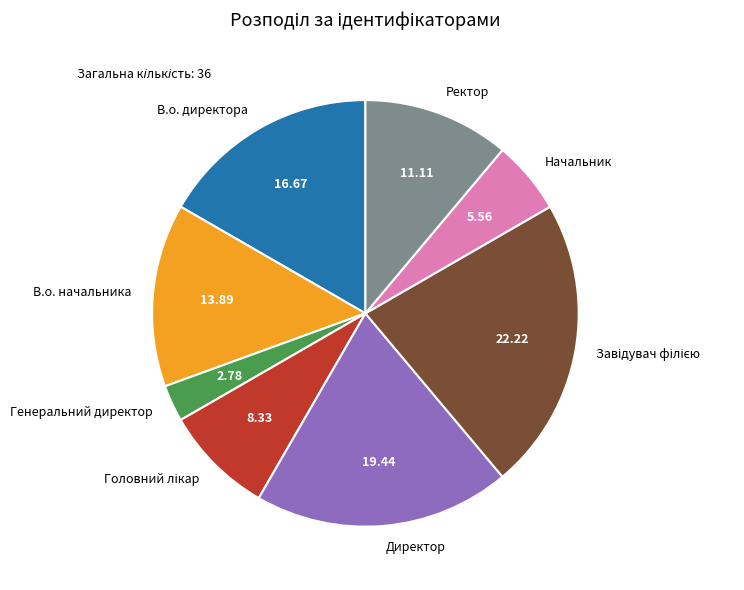

What is the ratio of the value at В.о. директора to the value at Генеральний директор?

6.0